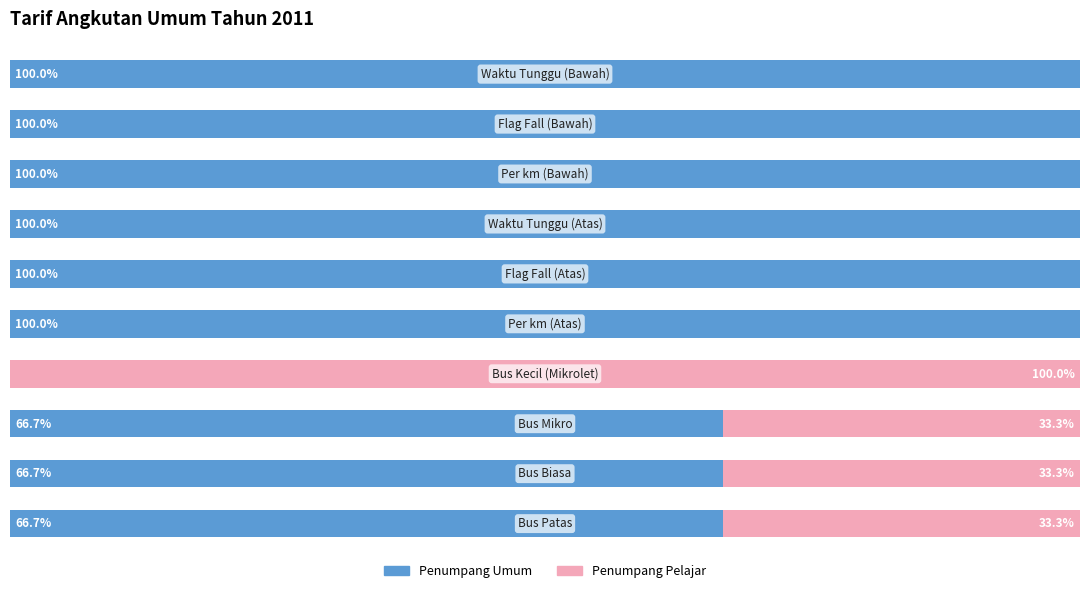

What are all the series names shown in the legend?

Penumpang Umum, Penumpang Pelajar